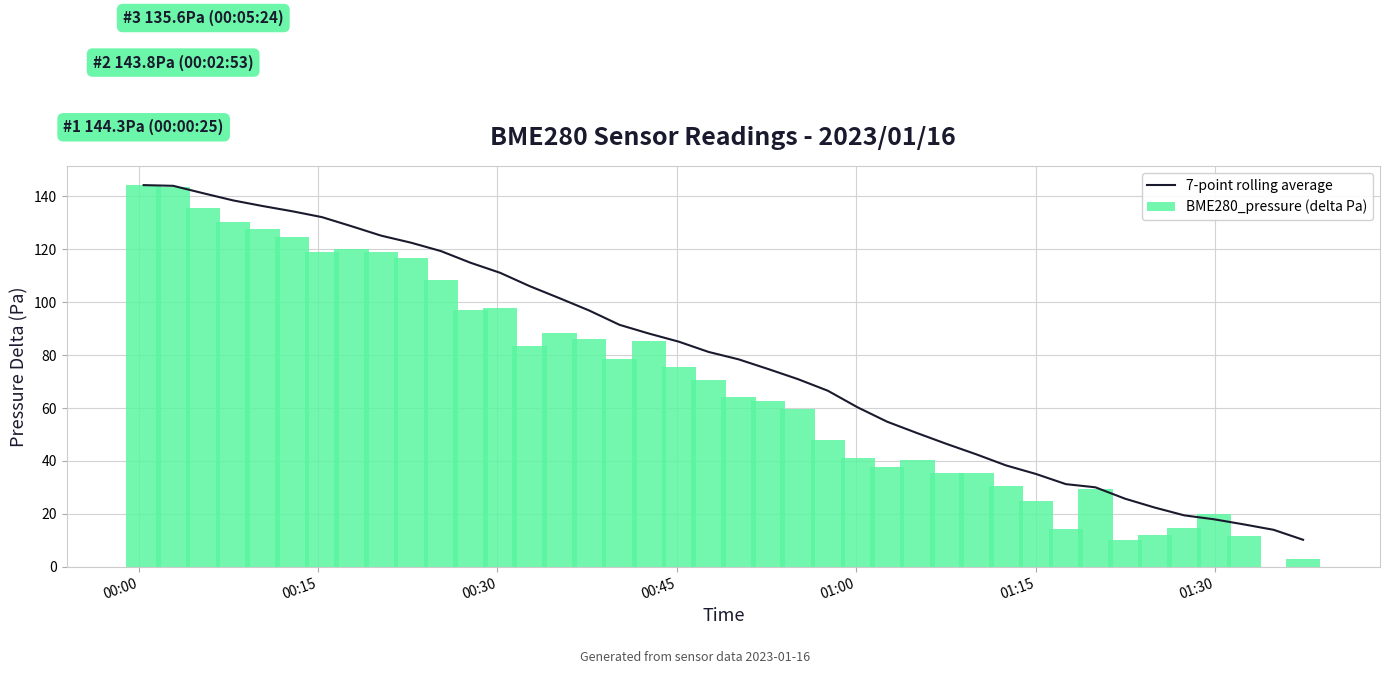

What is the lowest value of the 7-point rolling average series?

10.2